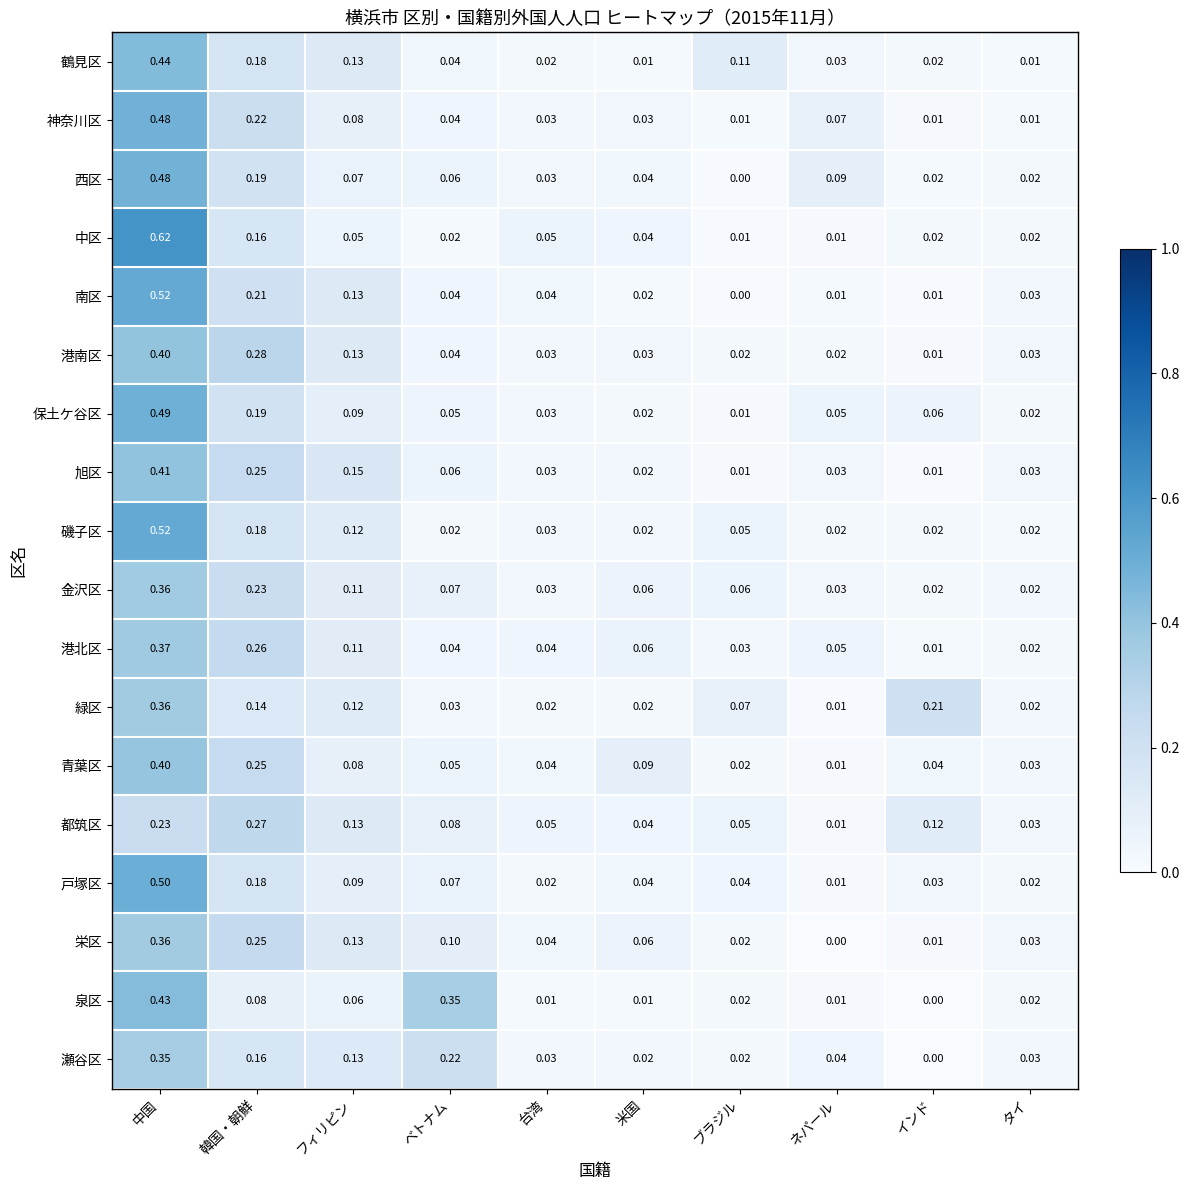

At which label does 旭区 reach its peak?

中国